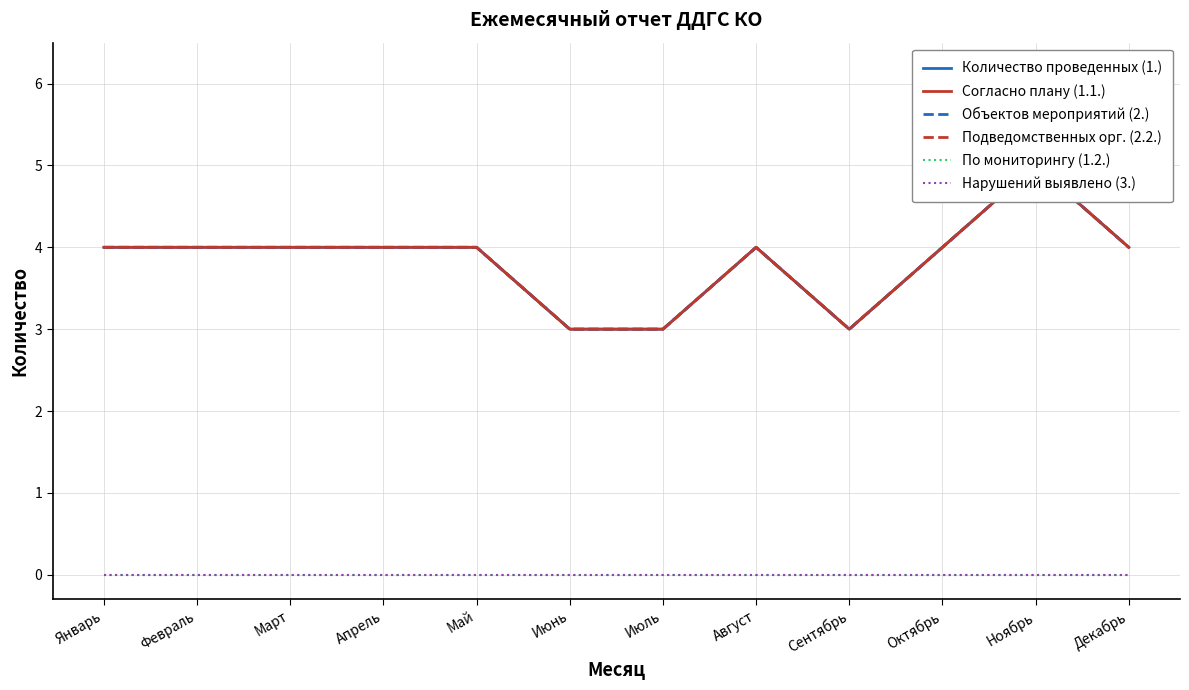

Where is Согласно плану (1.1.) nearest to the value 4?

Январь